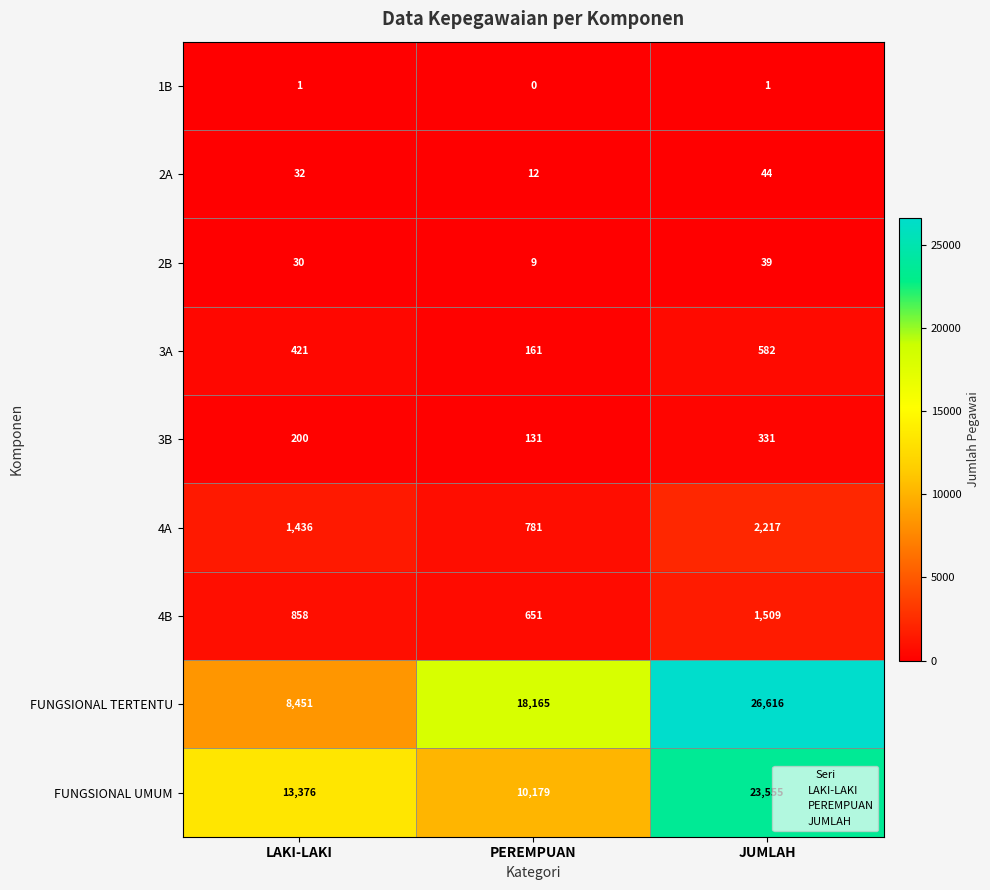

True or false: 3A has a value of 168 at JUMLAH.

False